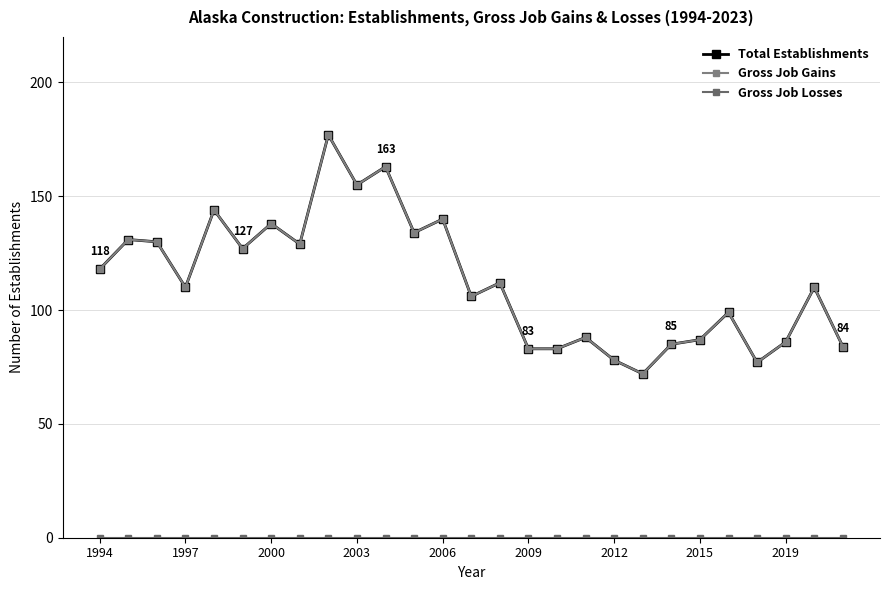

In Total Establishments, how many points are higher than both neighbors (excluding endpoints)?

10